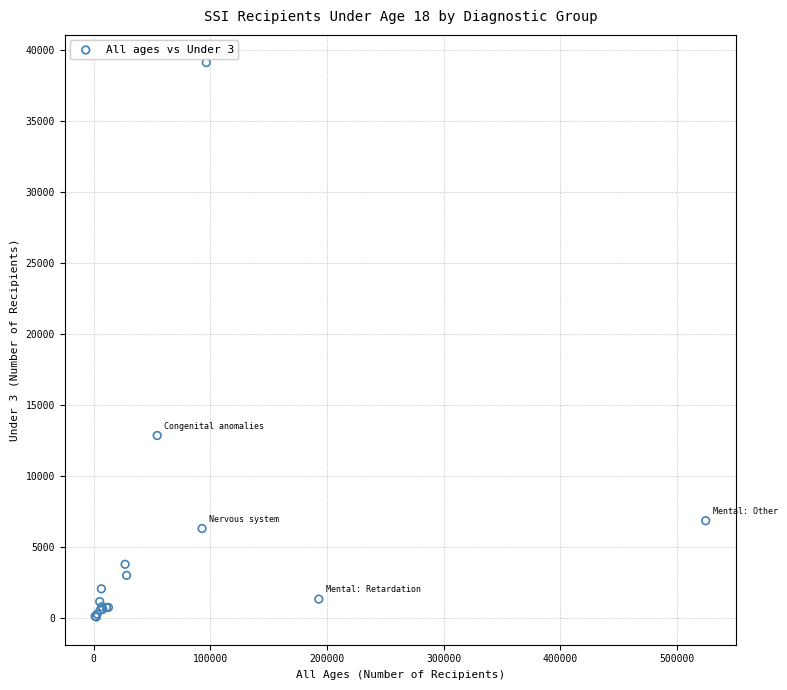

What Y value in the scatter plot is closest to 19584?

12850